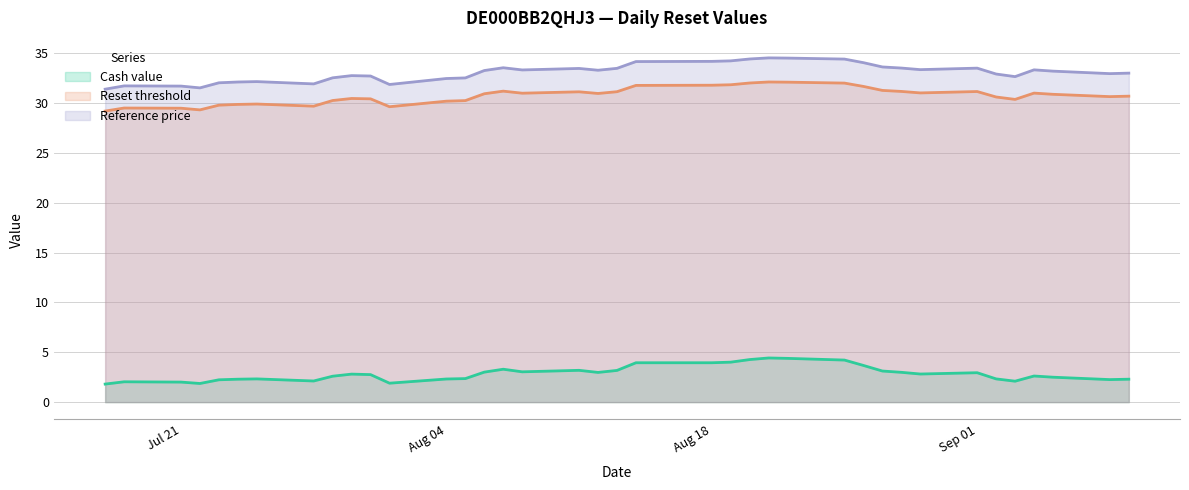

Where does the Reference price series first go above 33?

2025-08-06